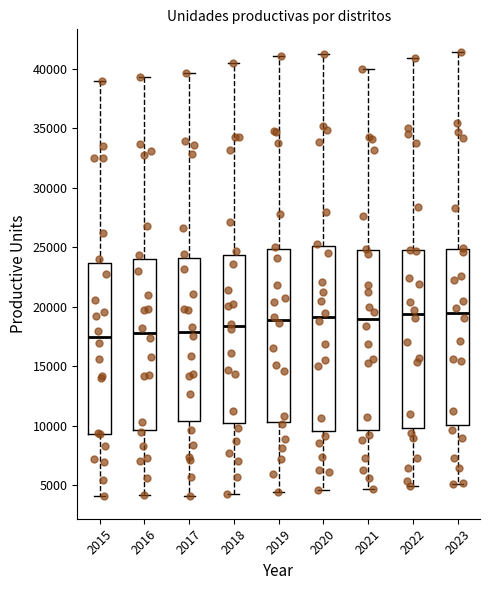

Where is the upper edge of the box at x = 2019 on the y-axis? The values are not printed on the chart, so give them approximately, as read against the axis.

25000